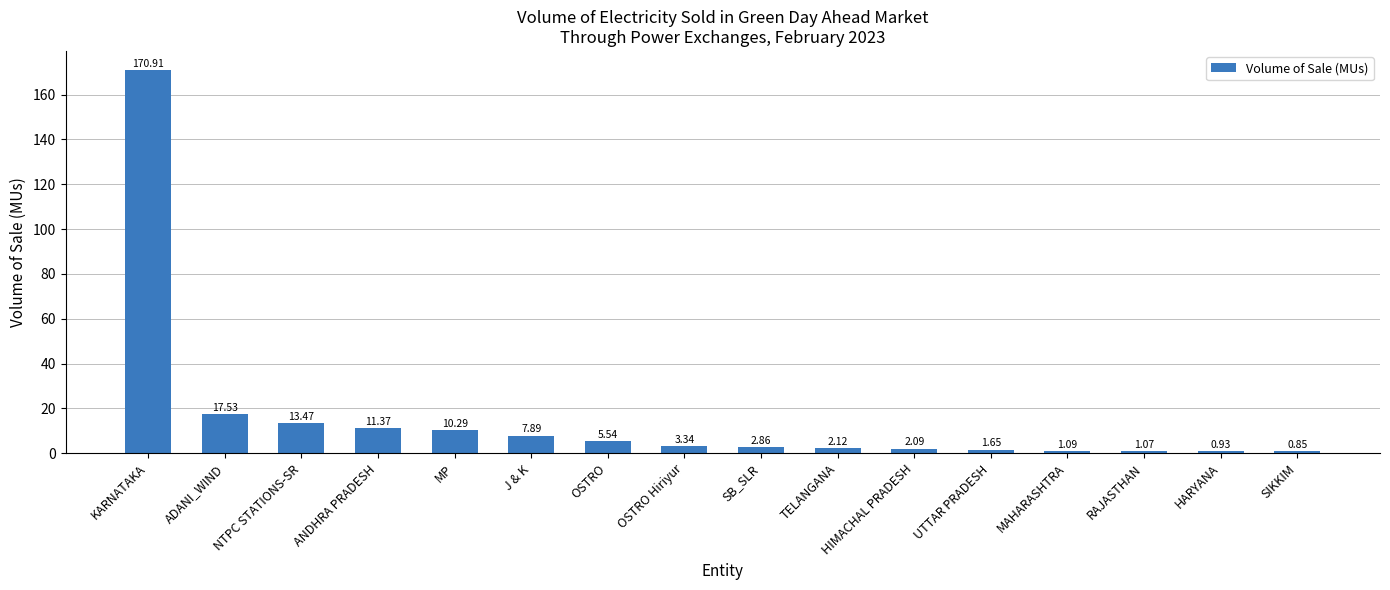

What is the change in value from NTPC STATIONS-SR to HARYANA?

-12.5